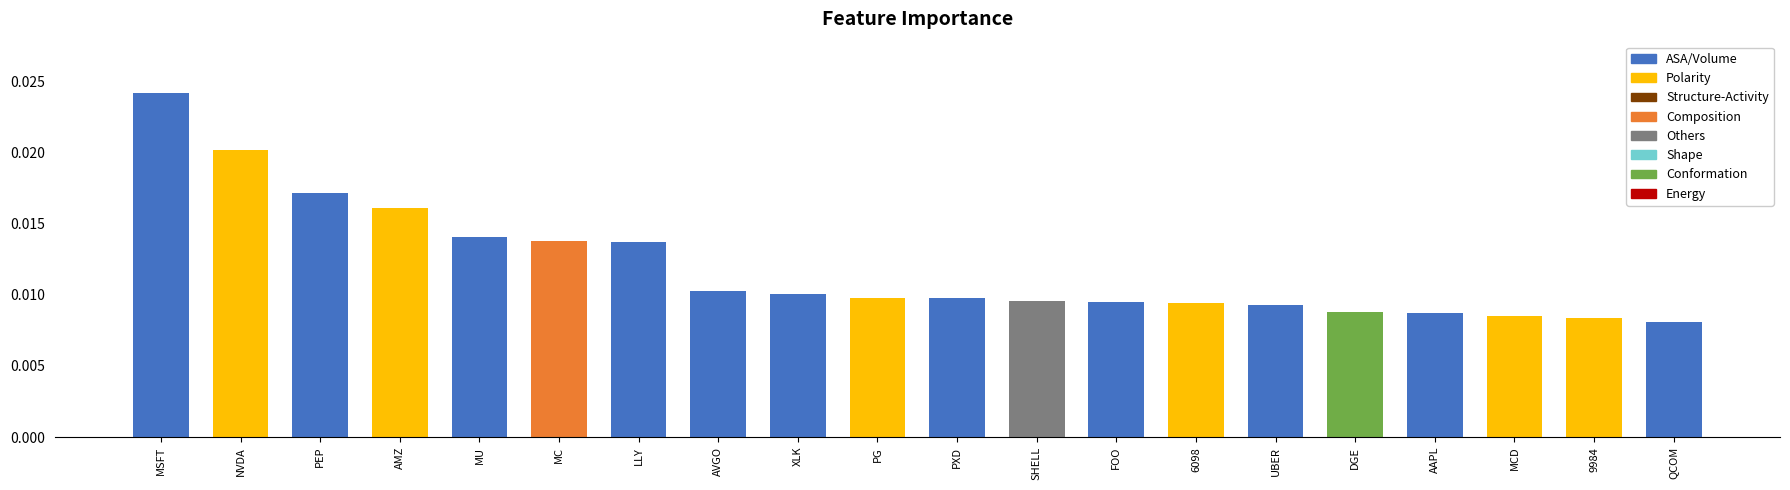

Which category has the lowest value across all series?

QCOM